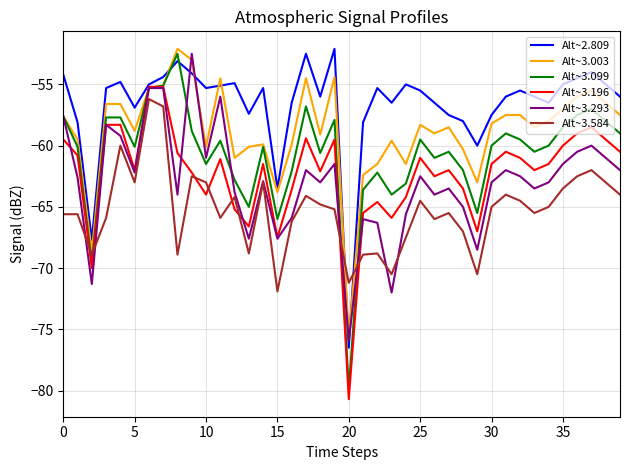

Which series has the largest range (max minus min)?

Alt~3.099